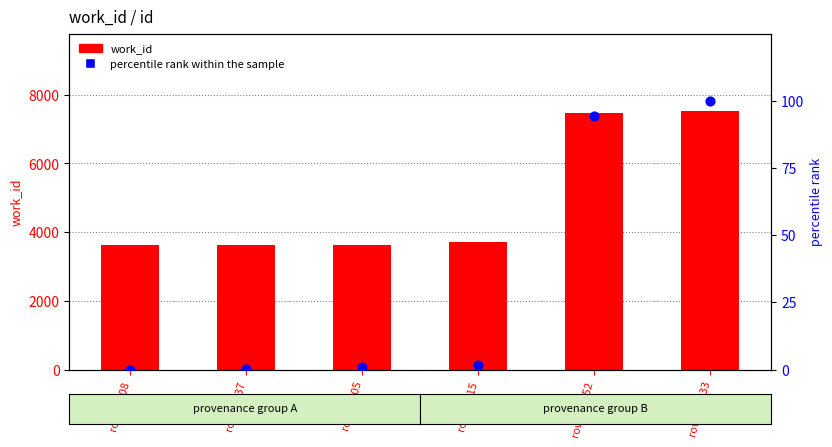

What are all the series names shown in the legend?

work_id, percentile rank within the sample